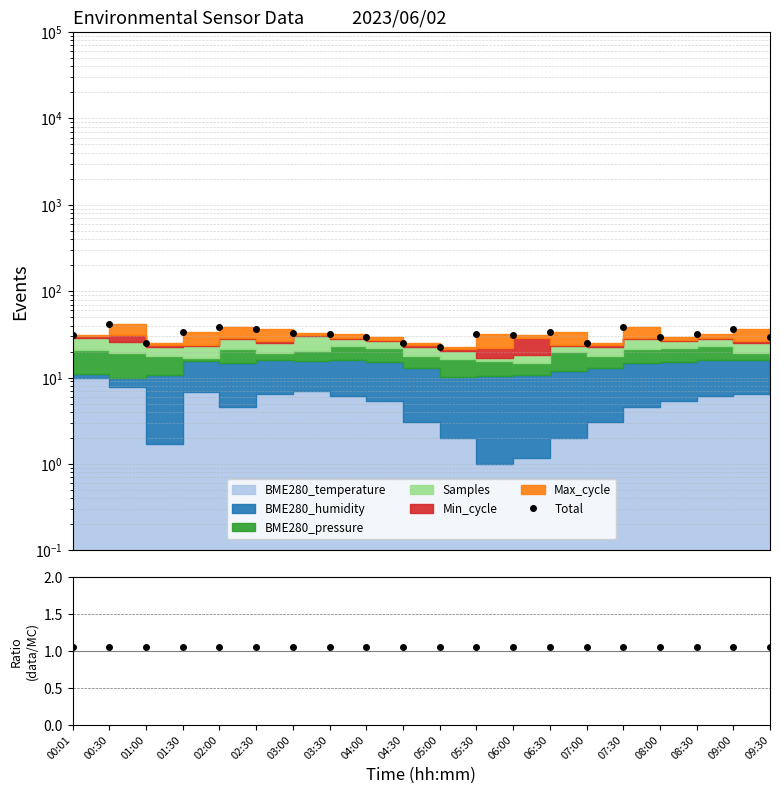

Reading left to right, transcribe all the data shown in this chart.

30.9	41.2	24.9	33.7	38.5	36.2	32.7	31.9	29.6	25.0	22.4	32.1	31.3	33.7	25.0	38.5	29.6	31.9	36.2	29.4